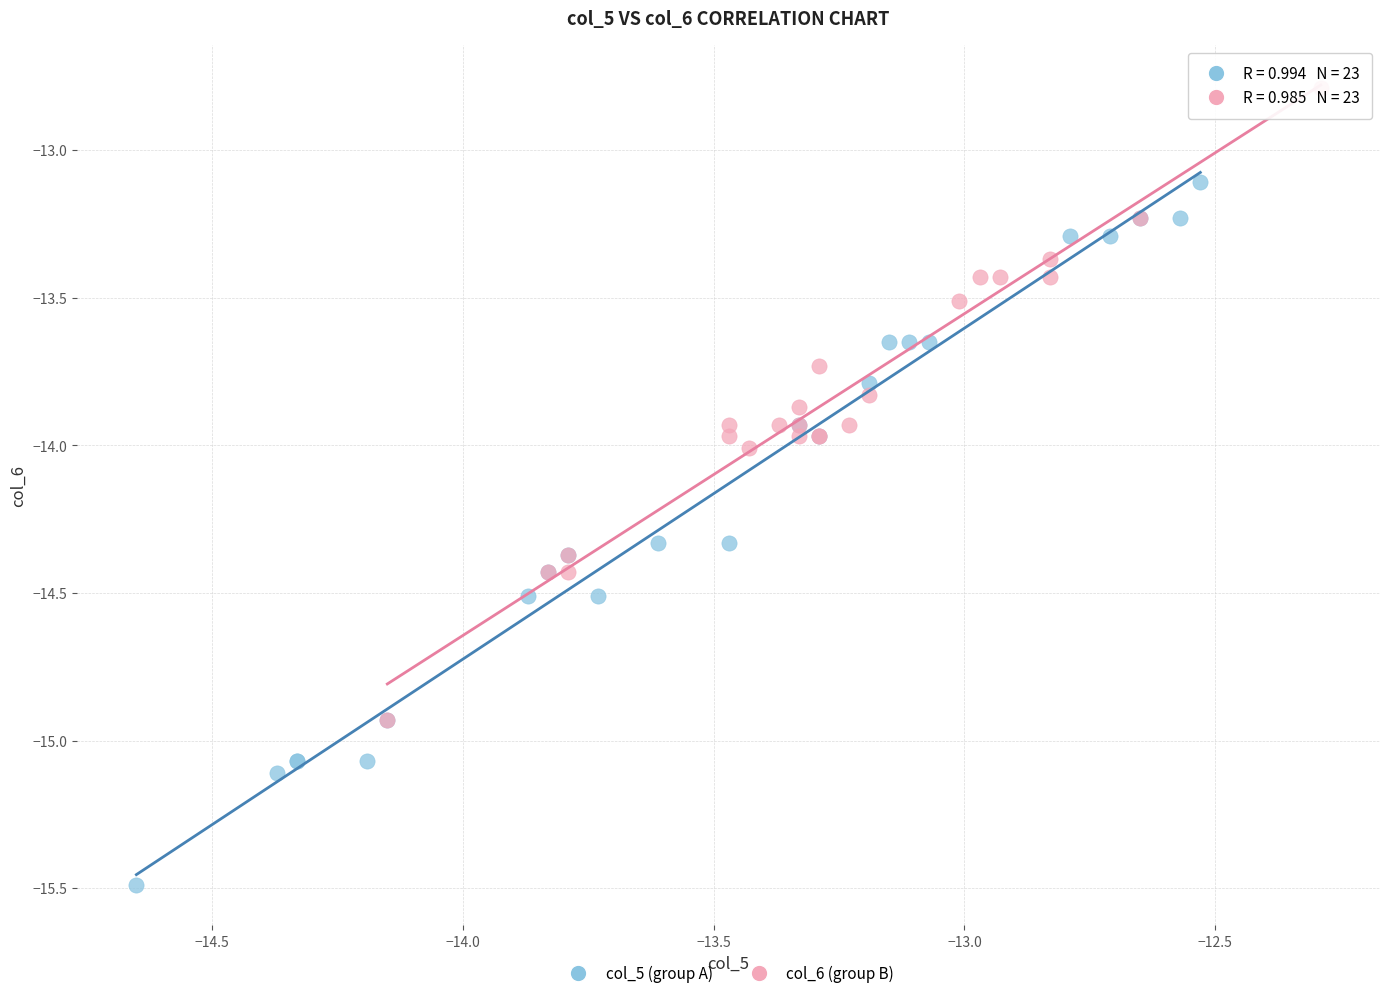

Which series has the largest Y range (max minus min)?

col_5 (group A)